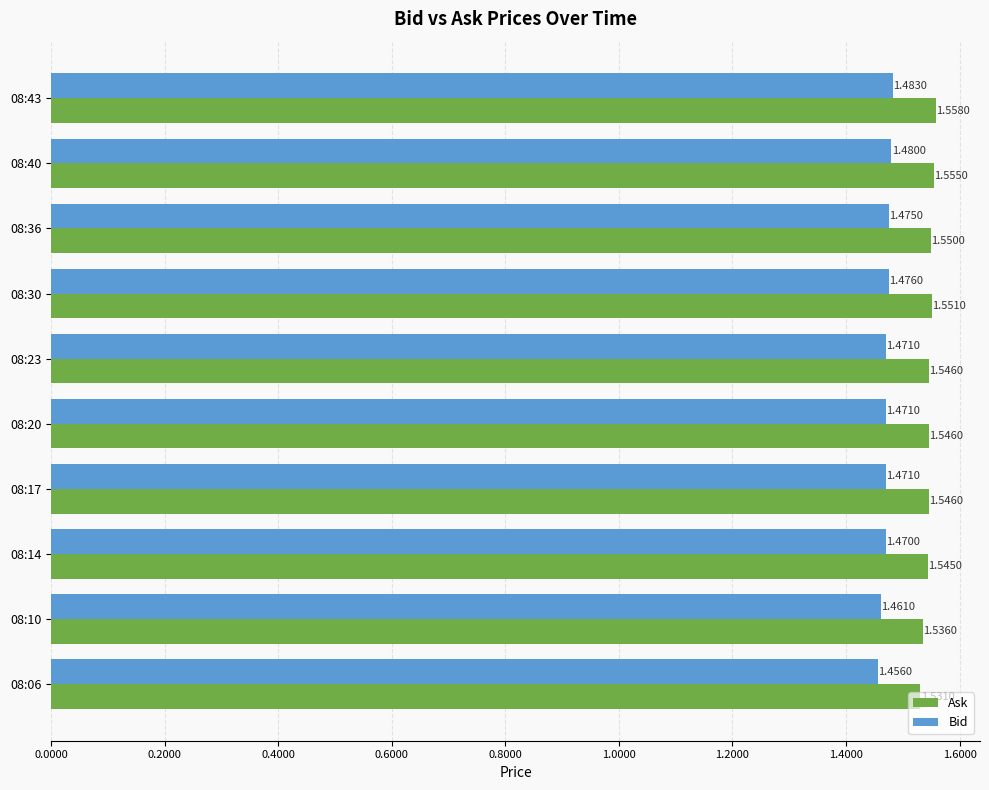

How many Ask values are between 1 and 2?

10